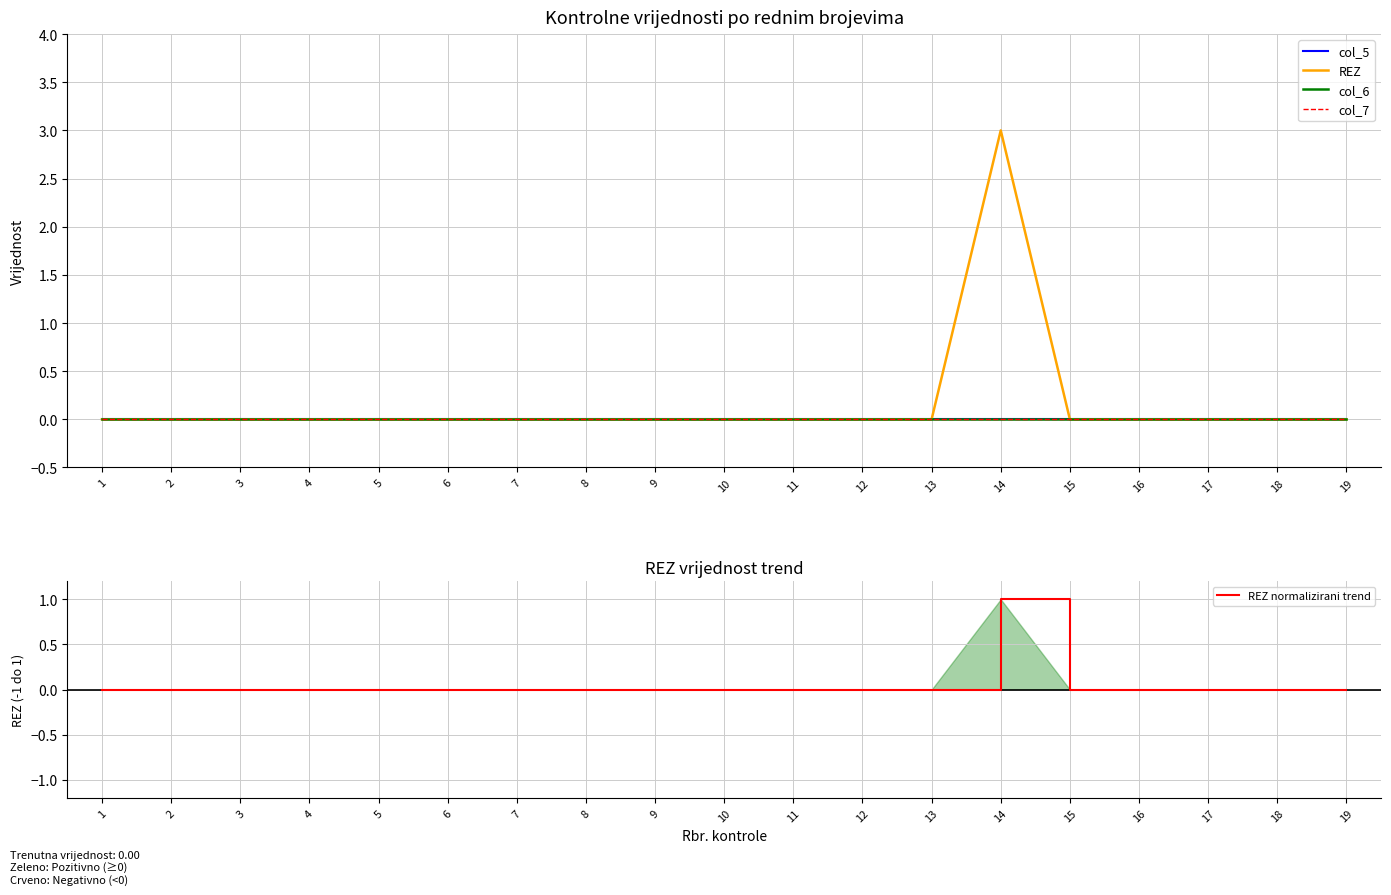

Which category has the lowest value in the col_5 series?

1